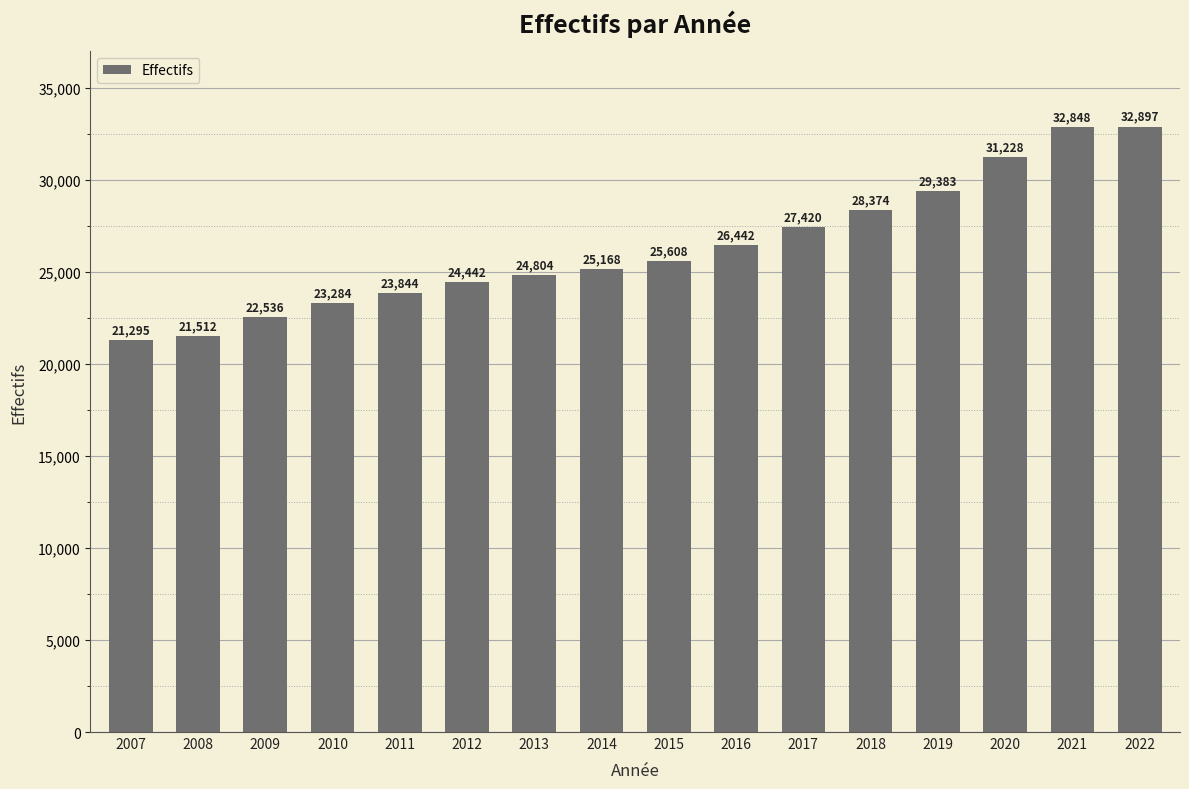

List the labels in order of value, smallest first.

2007, 2008, 2009, 2010, 2011, 2012, 2013, 2014, 2015, 2016, 2017, 2018, 2019, 2020, 2021, 2022